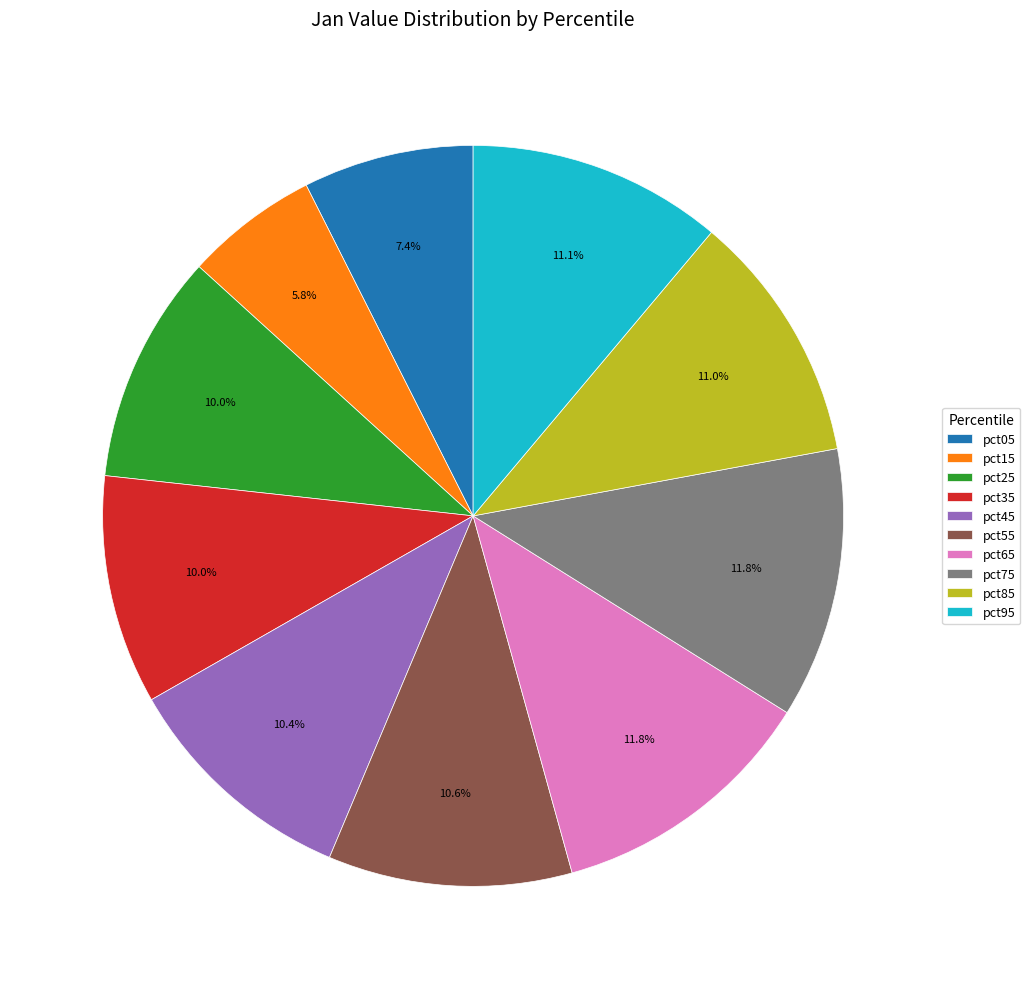

The pct15 slice represents 6% of the pie. True or false?

True